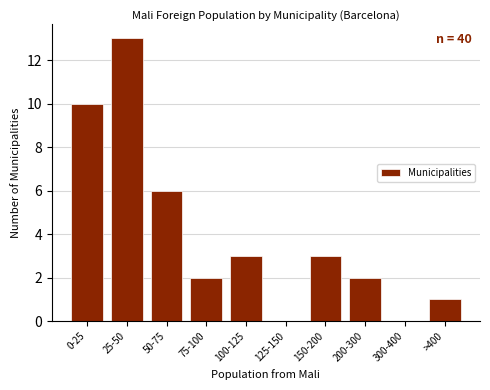

Reading right to left, what are all the values shown in this chart?

>400=1	300-400=0	200-300=2	150-200=3	125-150=0	100-125=3	75-100=2	50-75=6	25-50=13	0-25=10